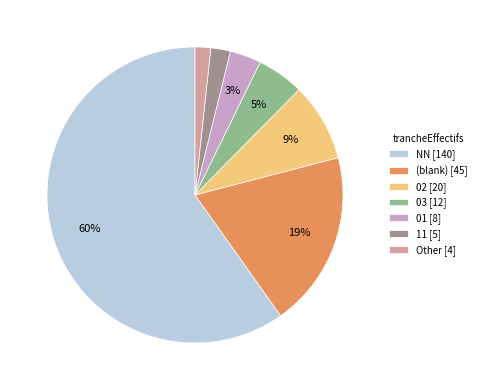

True or false: NN [140] accounts for 60% of the total.

True